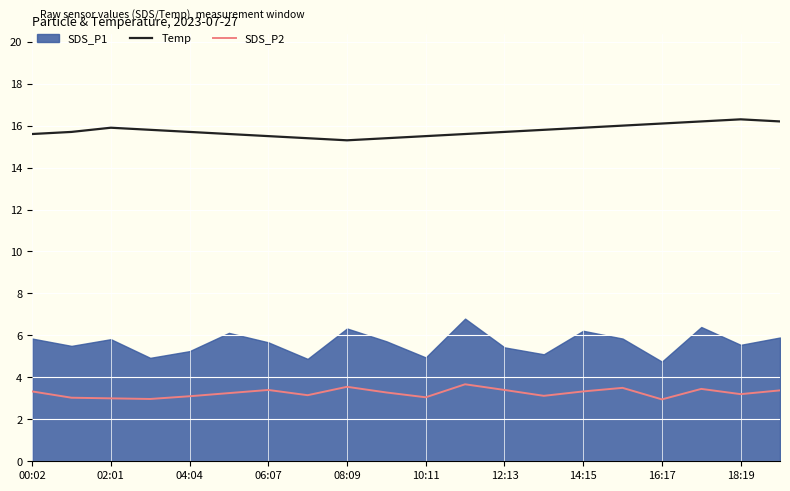

What is the approximate value of Temp at 18:19?

16.3